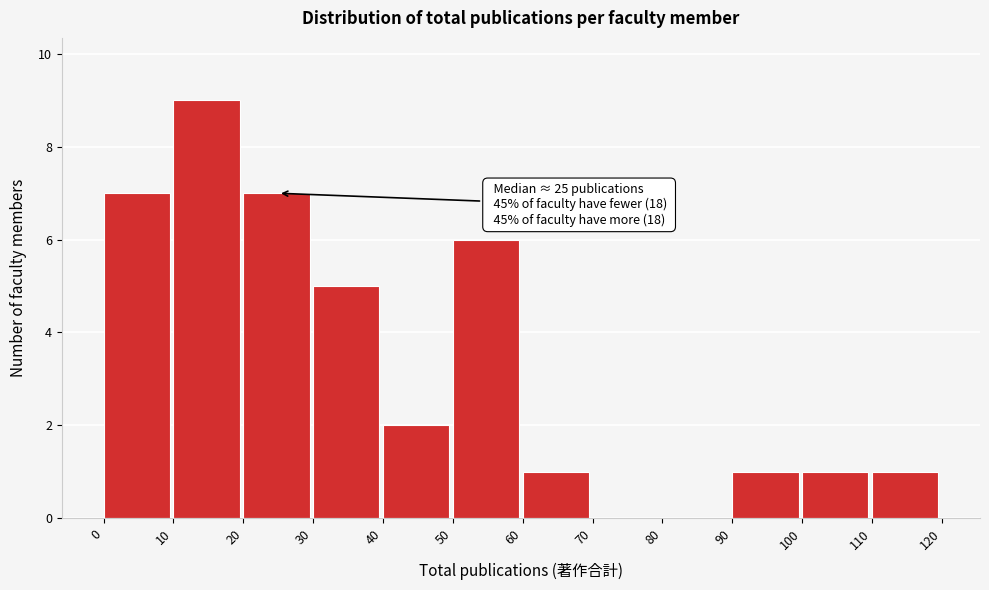

Which range on the x-axis has the tallest bar?

10 to 20